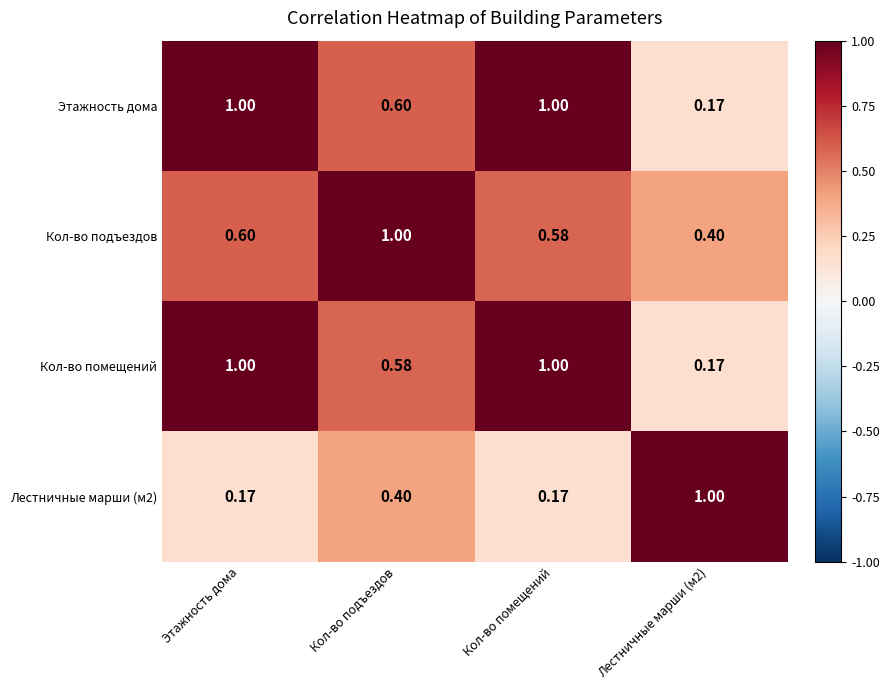

Which series has the largest total across all categories?

Этажность дома